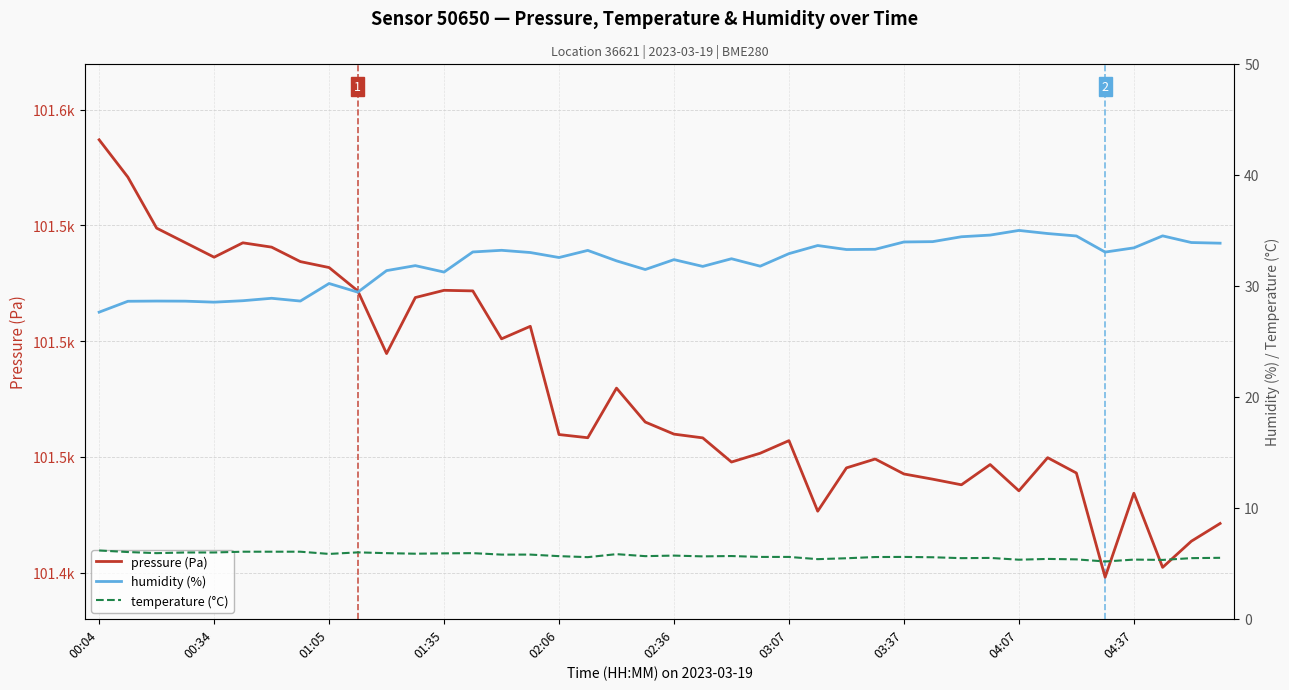

List the series in order of their peak value, highest first.

pressure (Pa), humidity (%), temperature (°C)